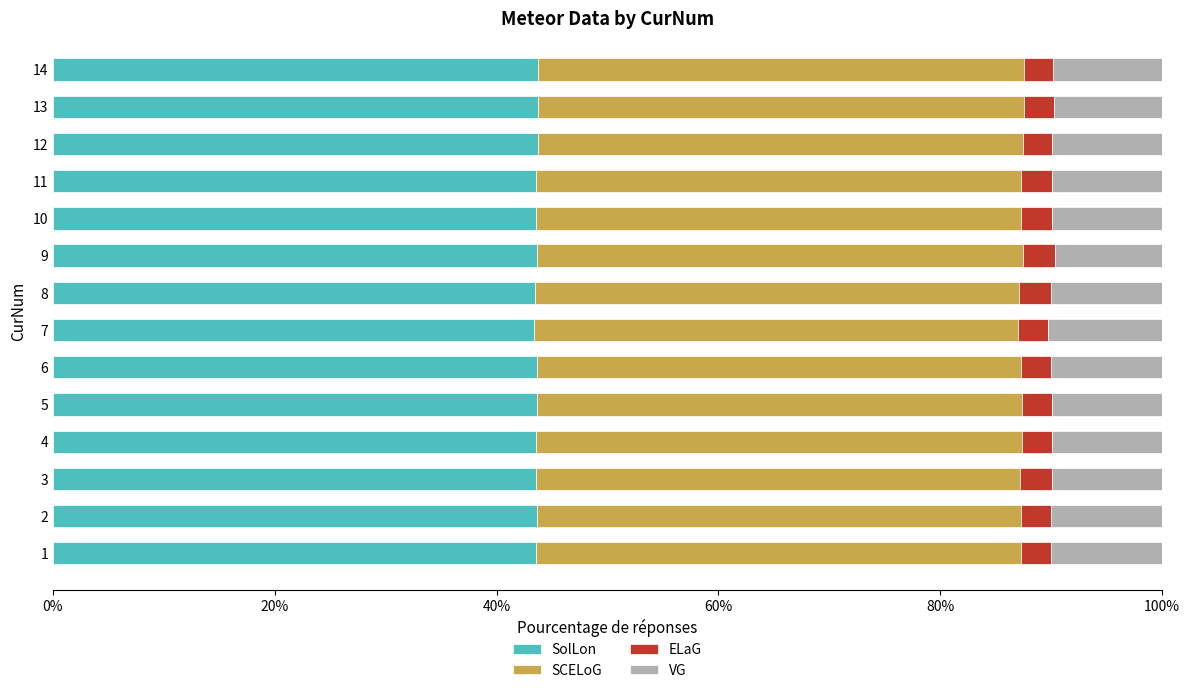

What is the total value across all series at 8?

100.0